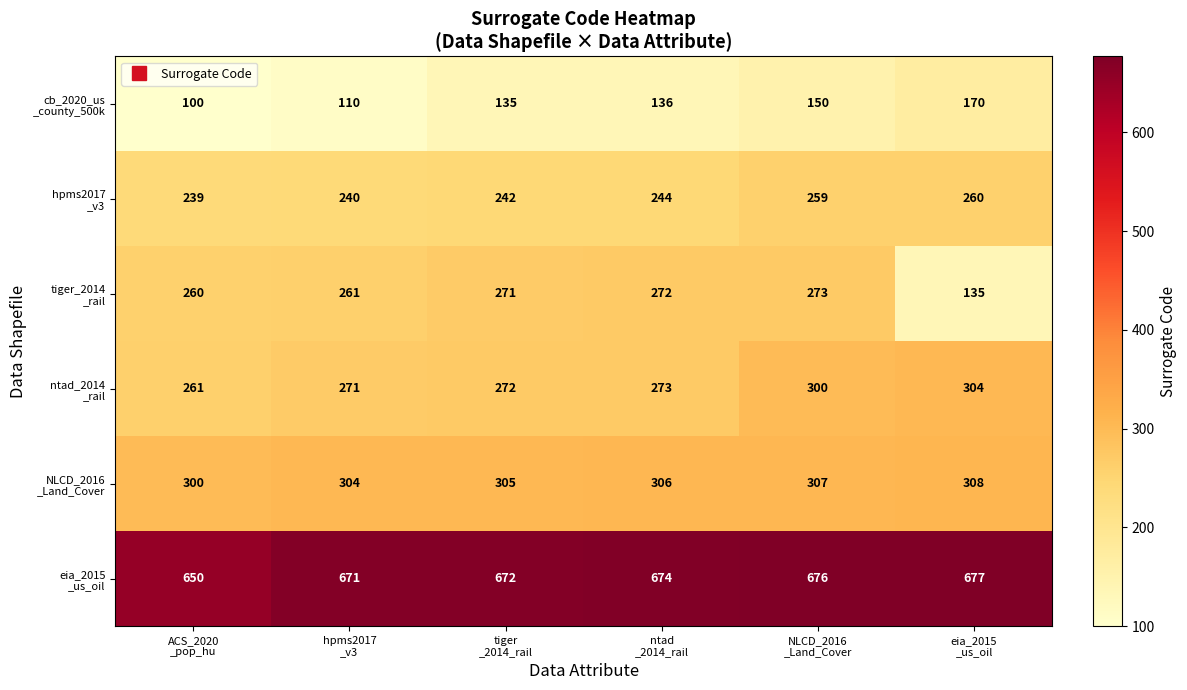

What is the maximum value shown in the chart?

677